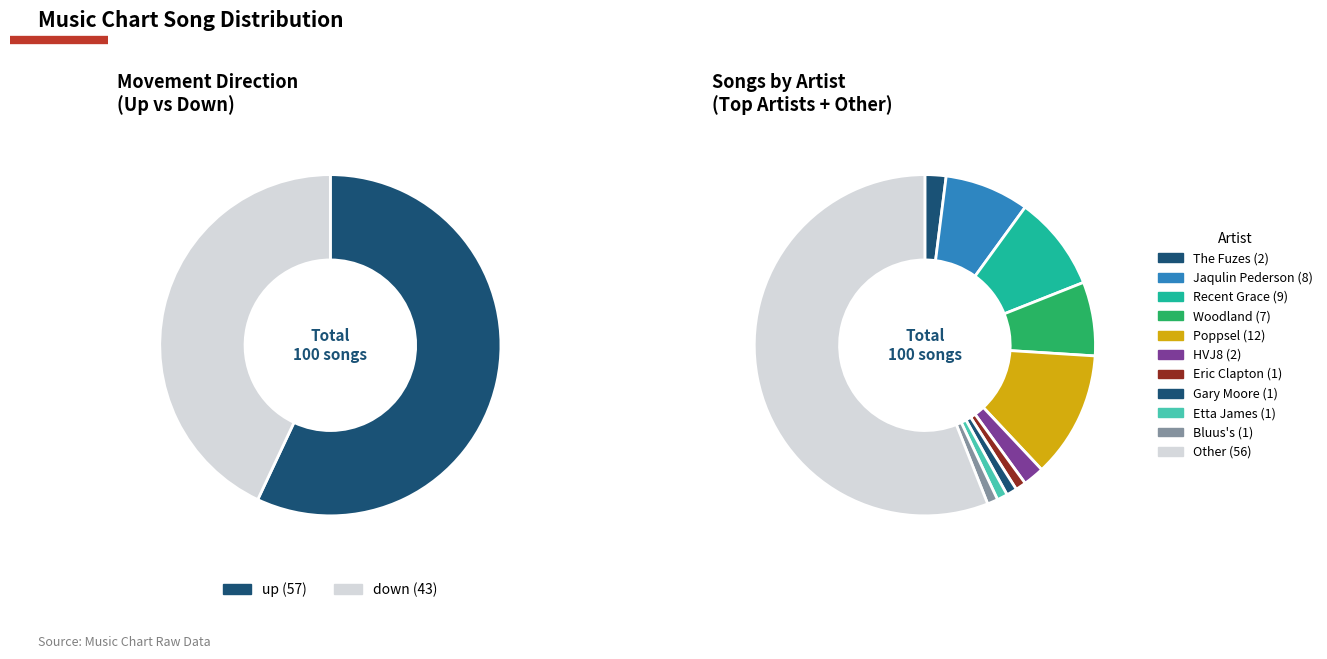

What portion of the pie excludes up?

43.0%